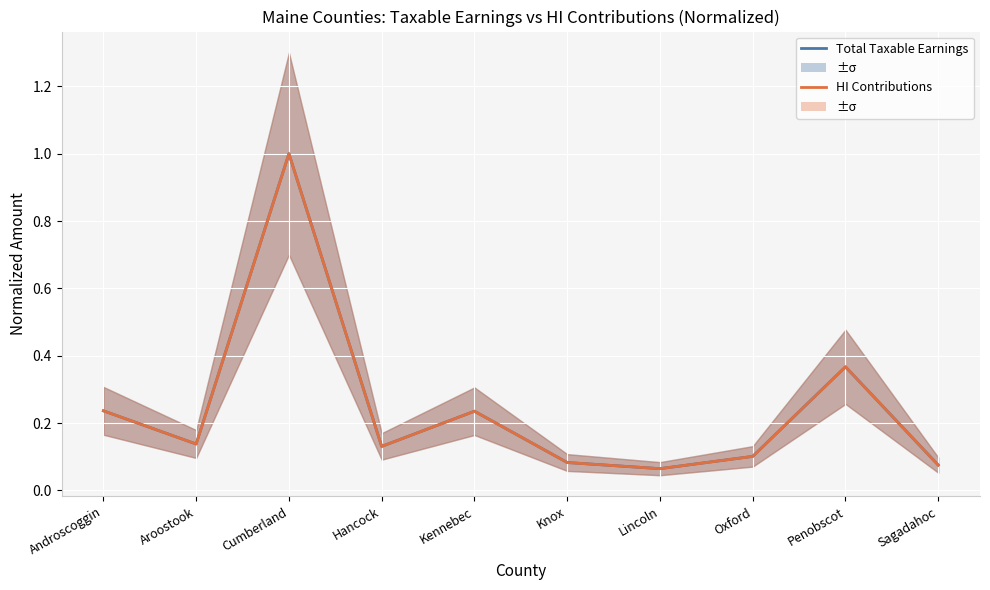

Is it true that Total Taxable Earnings equals 0.1 at Penobscot?

False